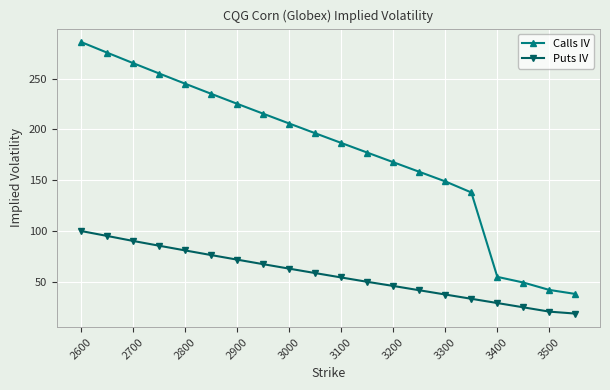

What is the value of the Calls IV point at the 13th from the left?

167.7